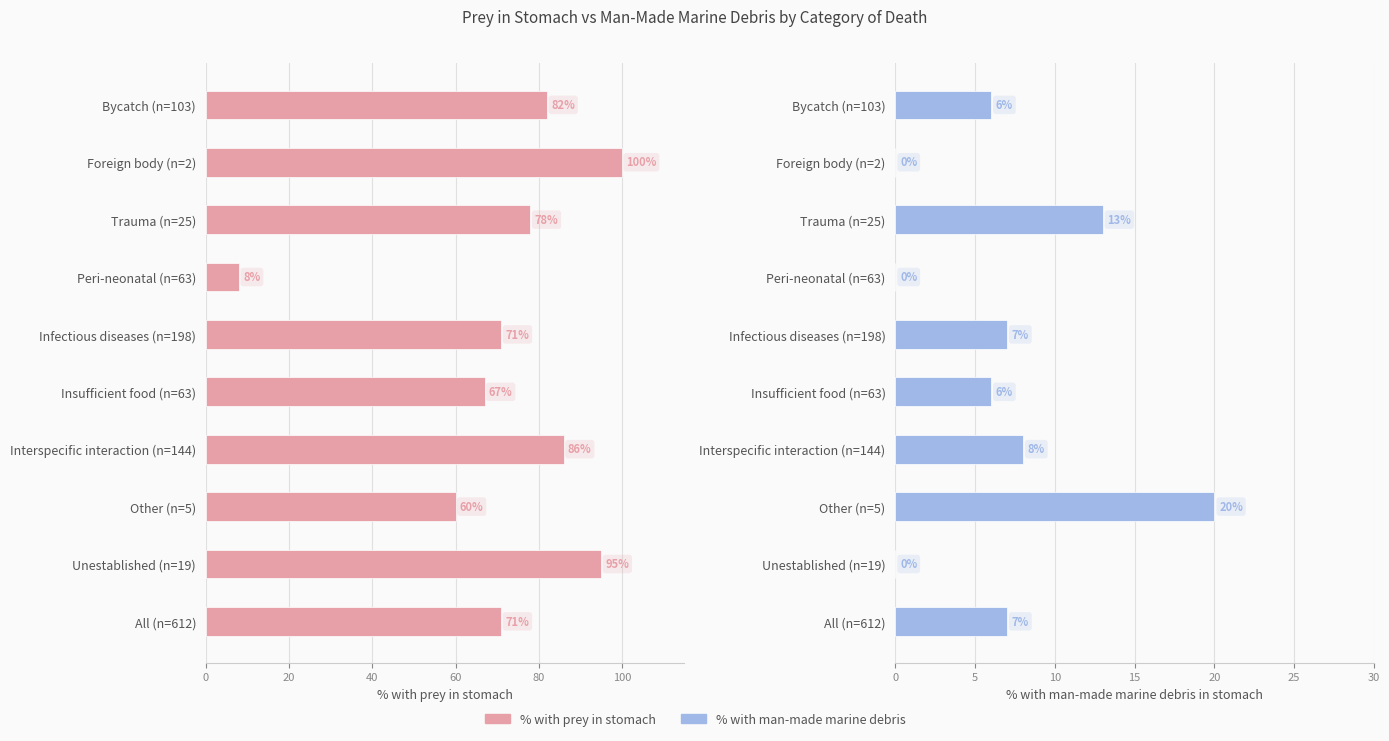

How many data points in % with prey in stomach are less than 78?

5